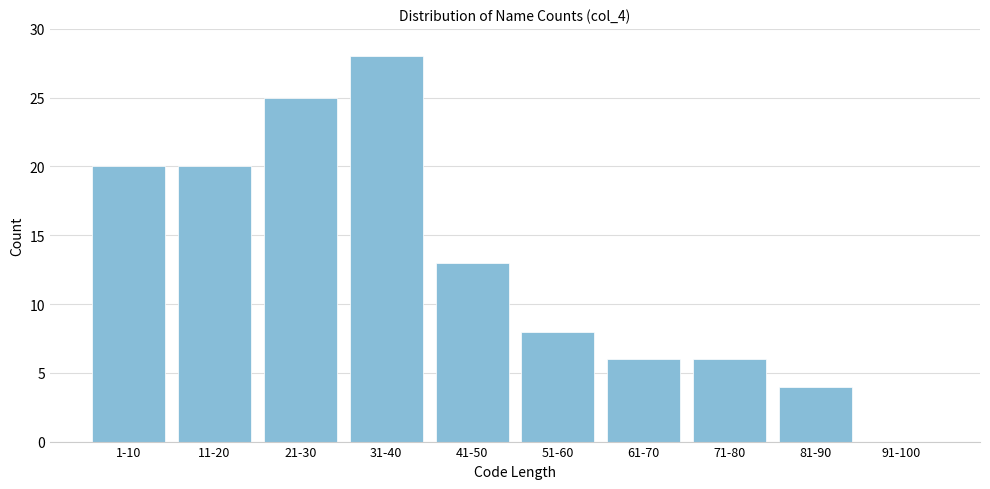

Reading left to right, extract all data points from this chart.

1-10=20	11-20=20	21-30=25	31-40=28	41-50=13	51-60=8	61-70=6	71-80=6	81-90=4	91-100=0